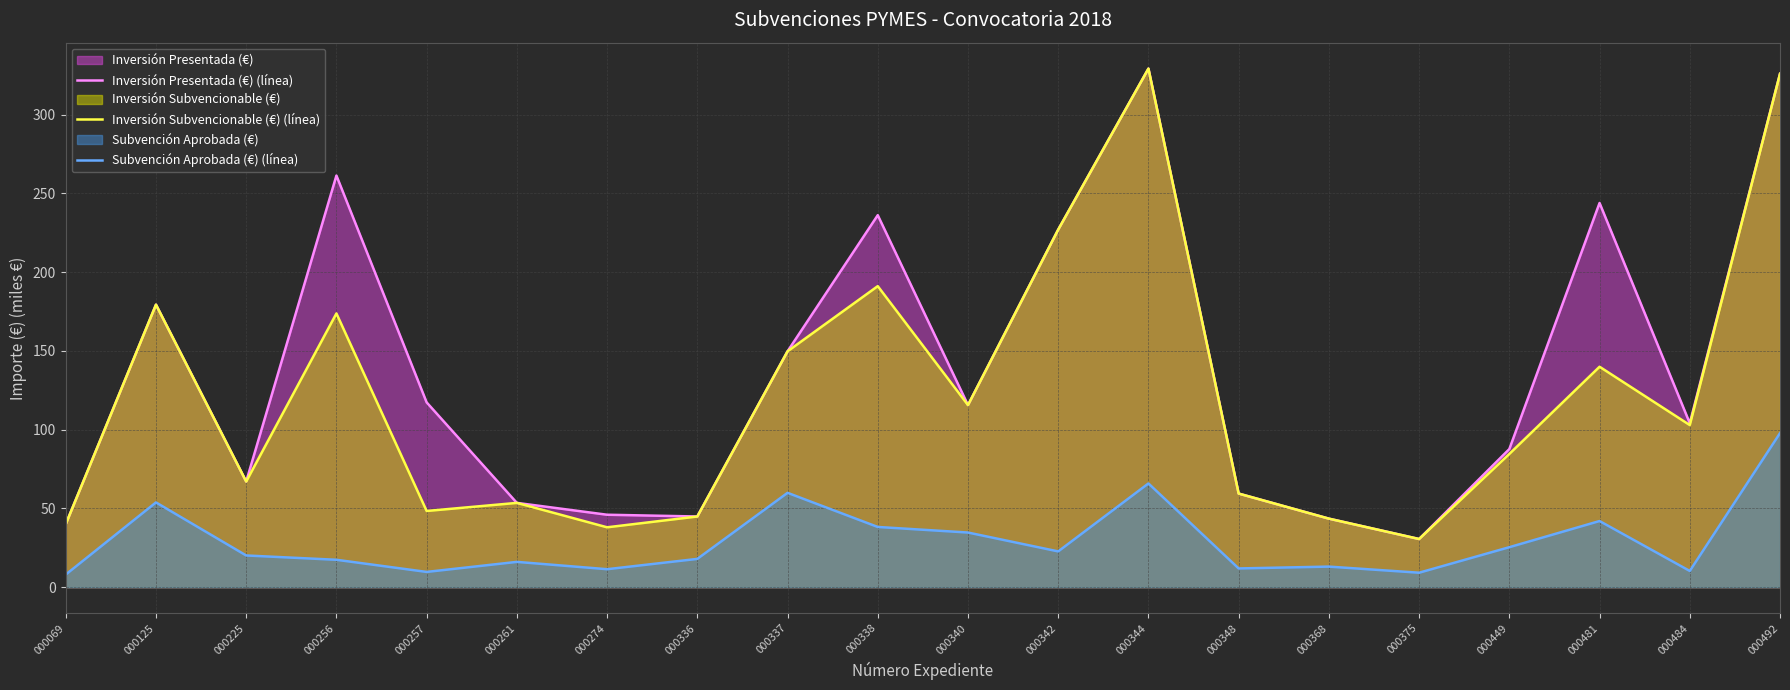

Count the number of categories in the chart.

20